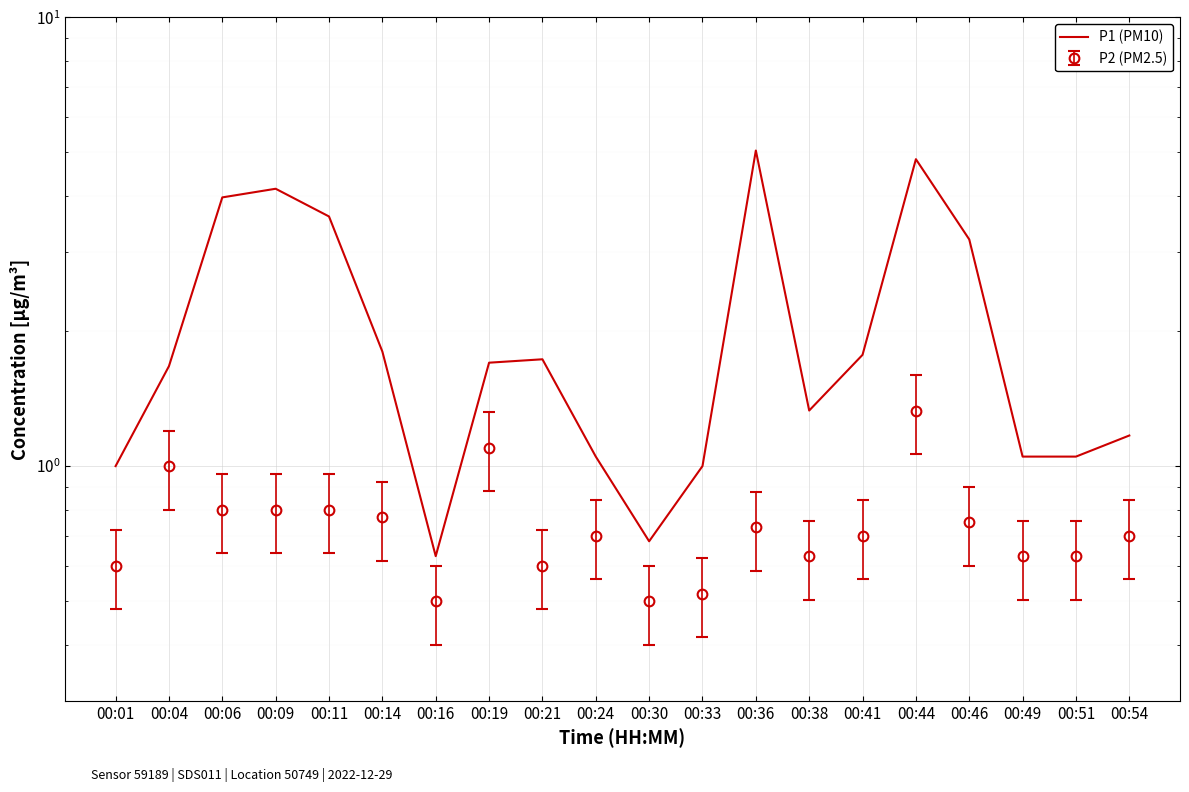

List the labels in order of value, largest first.

00:36, 00:44, 00:09, 00:06, 00:11, 00:46, 00:14, 00:41, 00:21, 00:19, 00:04, 00:38, 00:54, 00:24, 00:49, 00:51, 00:01, 00:33, 00:30, 00:16